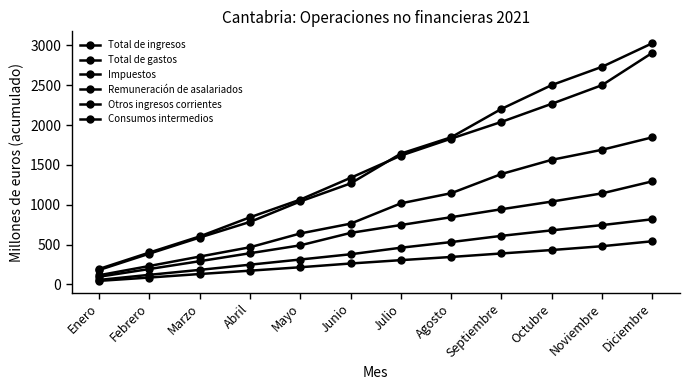

Rank the categories by Consumos intermedios value from lowest to highest.

Enero, Febrero, Marzo, Abril, Mayo, Junio, Julio, Agosto, Septiembre, Octubre, Noviembre, Diciembre